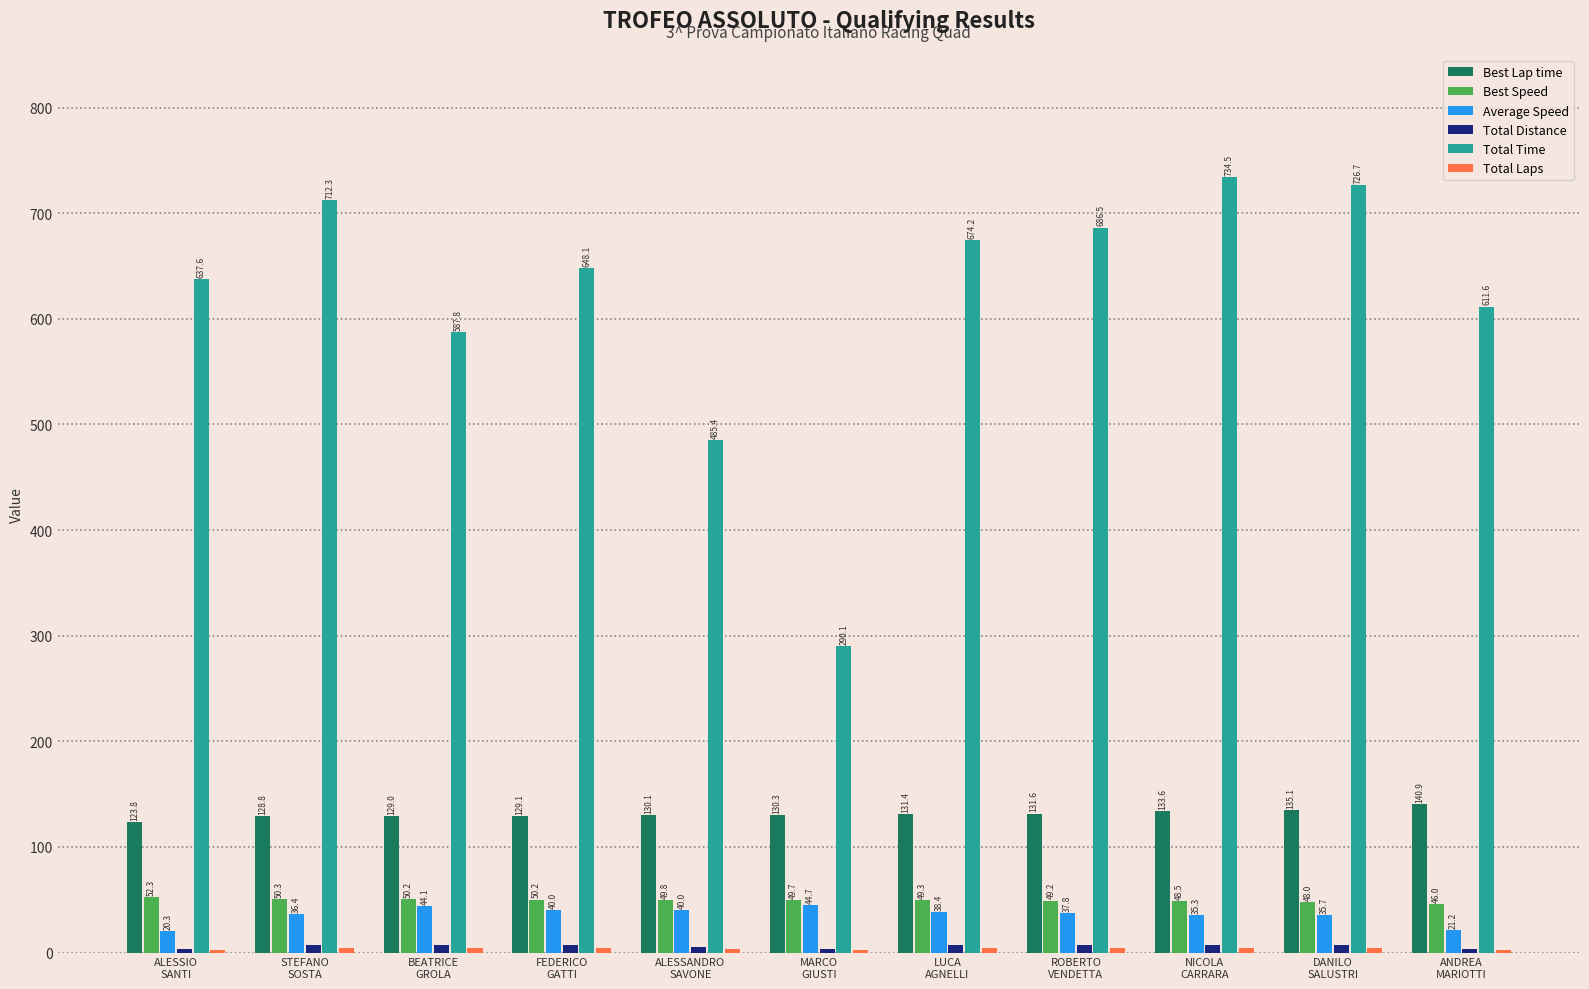

Which series has the widest spread of values?

Total Time